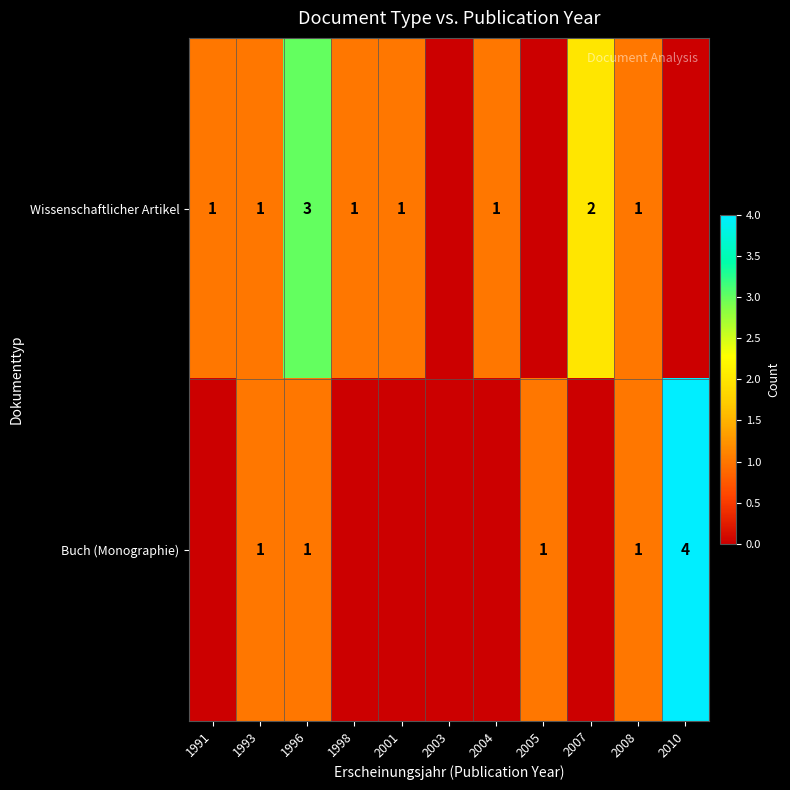

True or false: Buch (Monographie) has a value of 4 at 2010.

True